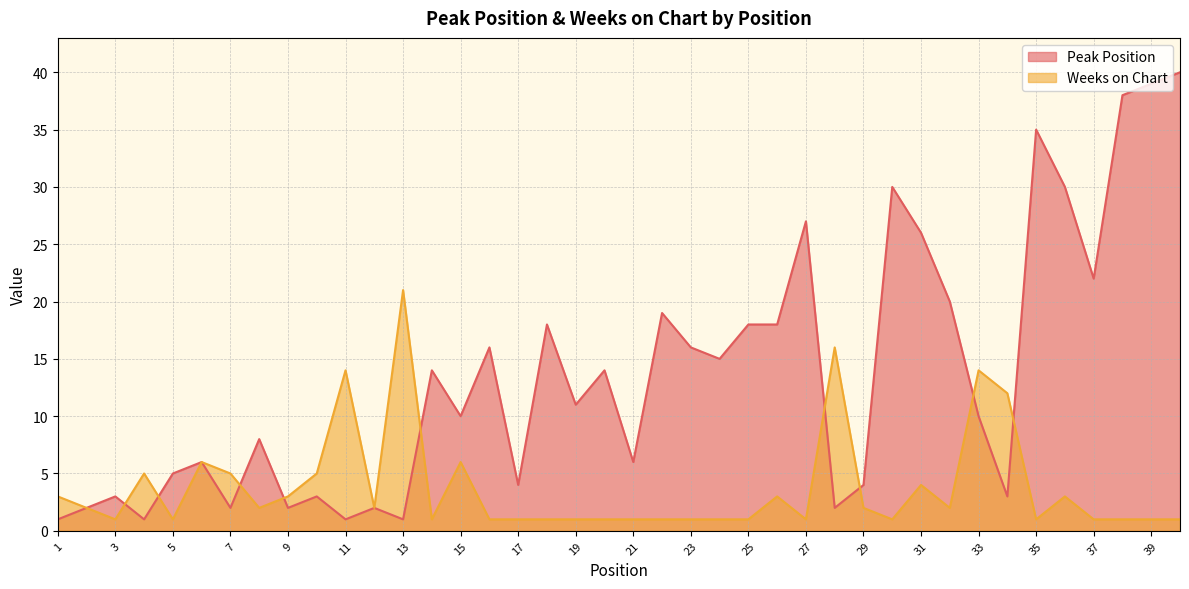

Rank the categories by Weeks on Chart value from highest to lowest.

13, 28, 11, 33, 34, 6, 15, 4, 7, 10, 31, 1, 9, 26, 36, 2, 8, 12, 29, 32, 3, 5, 14, 16, 17, 18, 19, 20, 21, 22, 23, 24, 25, 27, 30, 35, 37, 38, 39, 40